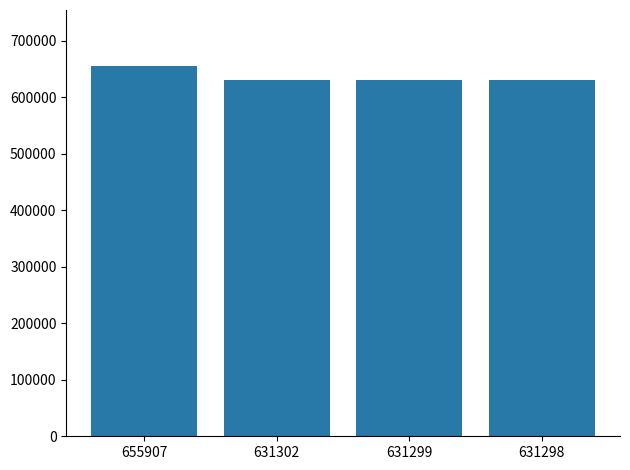

What is the difference between the values at 631302 and 631299?

3